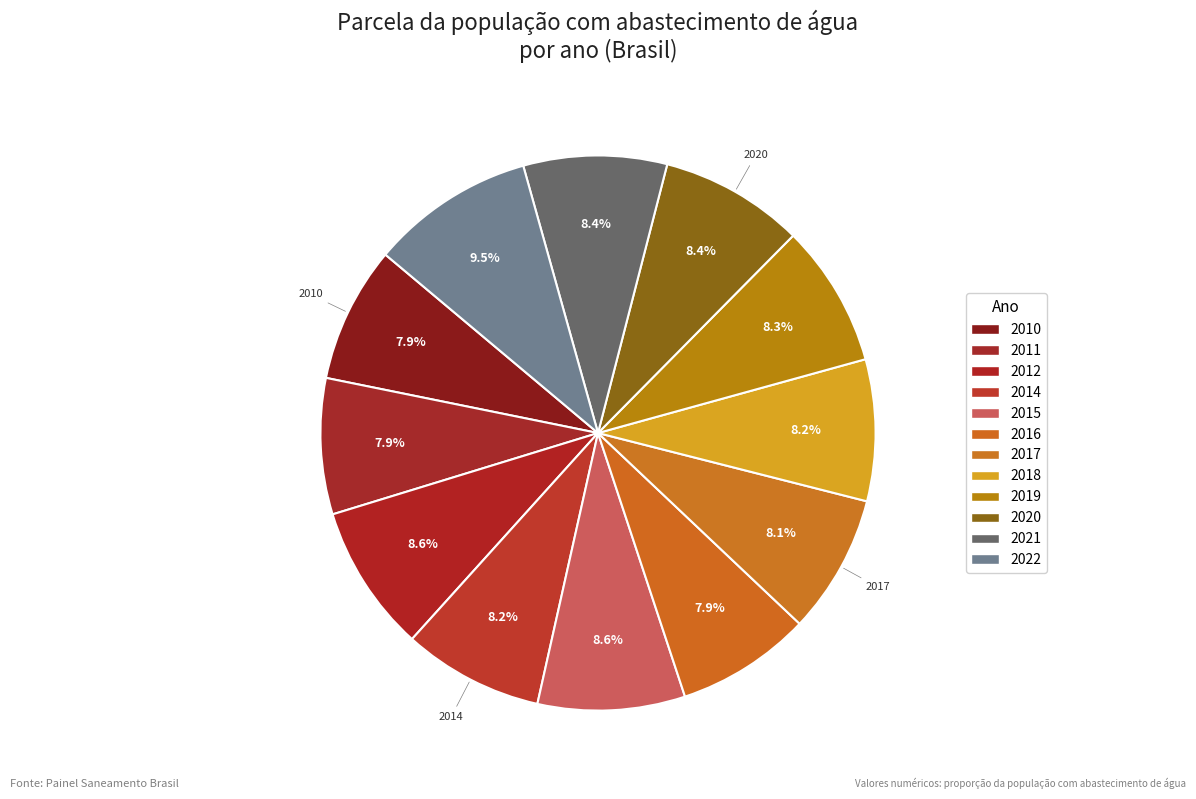

How many slices are in this pie chart?

12